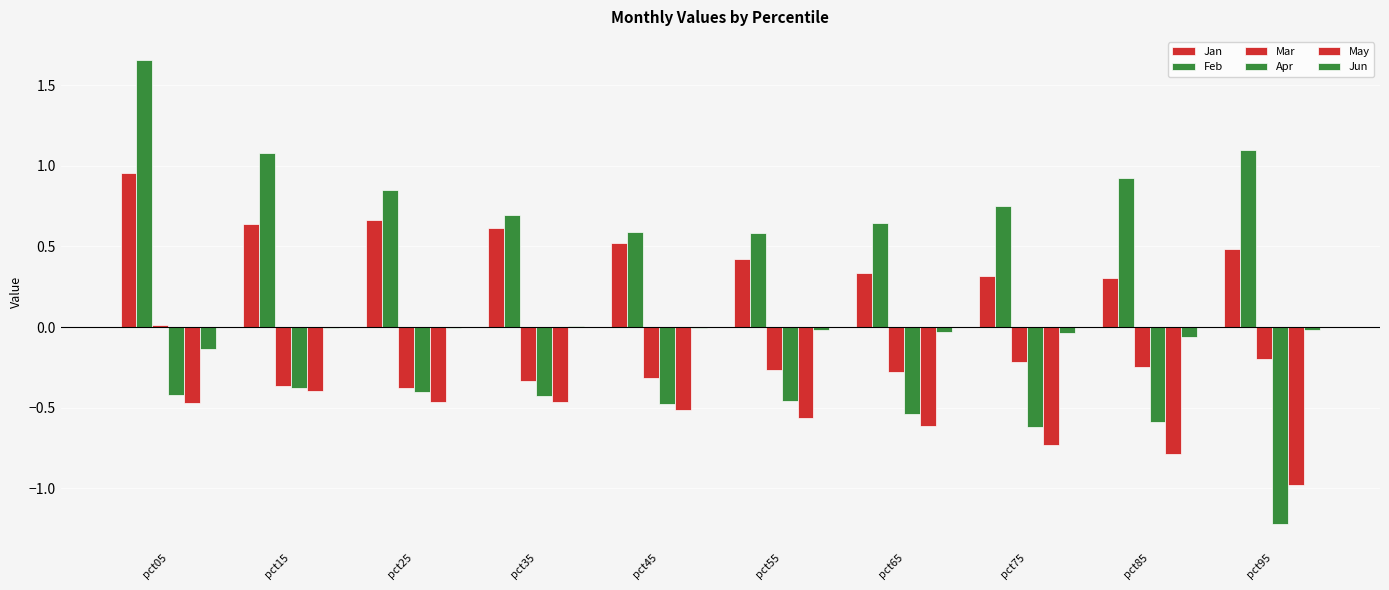

Does the chart contain stacked bars?

No